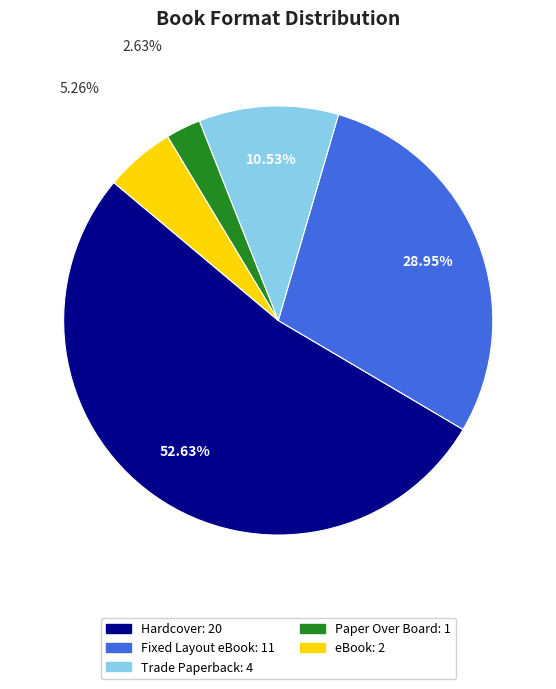

To the nearest percent, what percentage of the pie is Paper Over Board?

3%